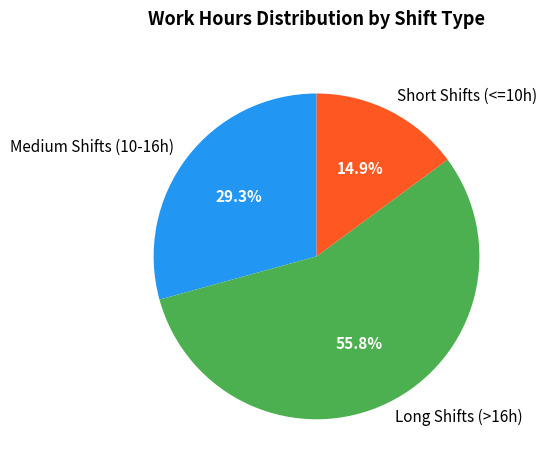

What portion of the pie excludes Medium Shifts (10-16h)?

70.7%